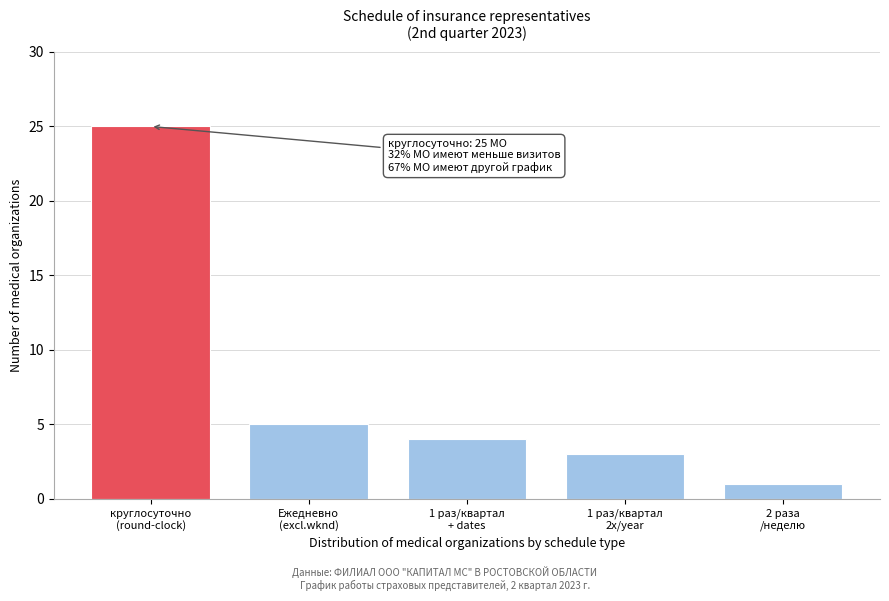

Reading right to left, transcribe all the data shown in this chart.

1	3	4	5	25